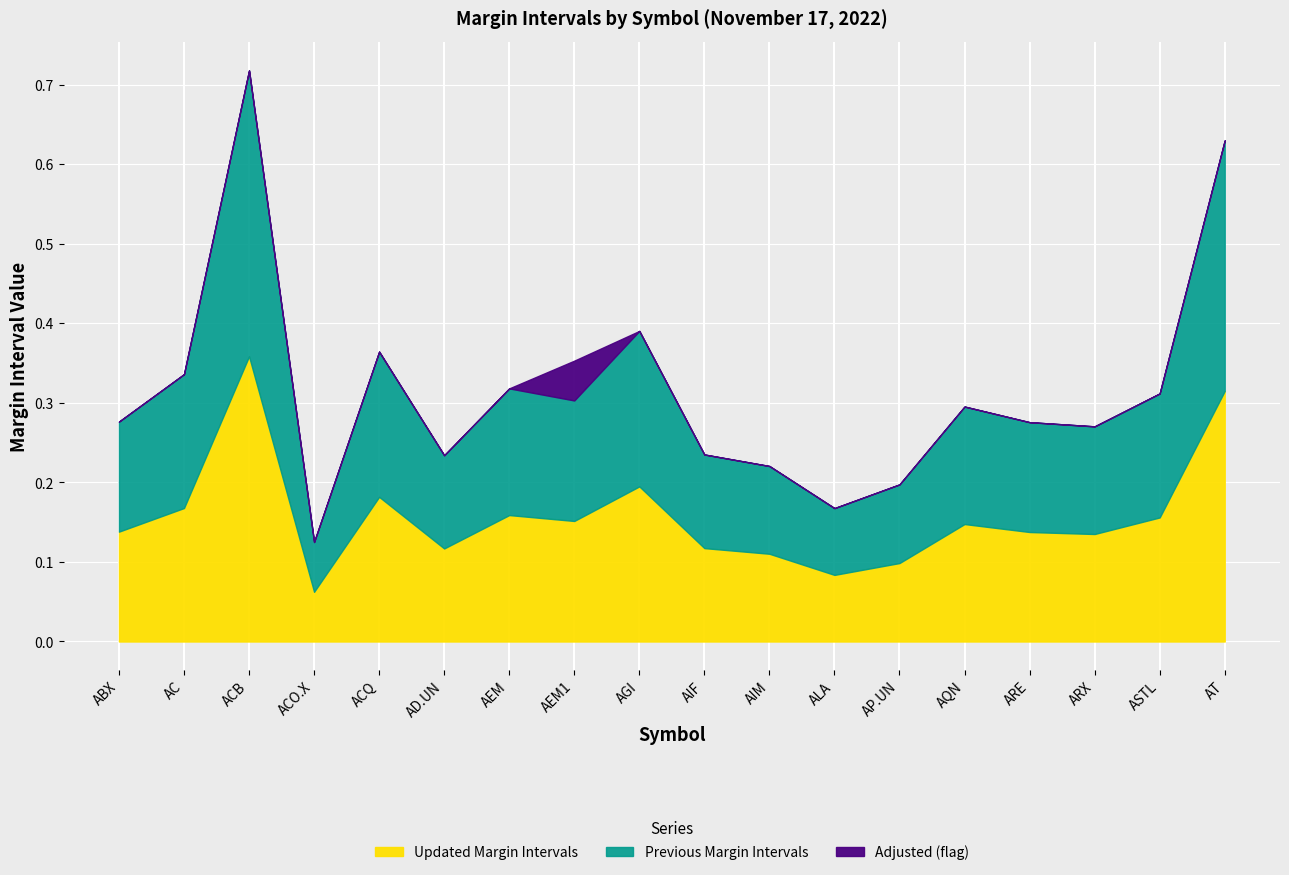

Between which two adjacent categories do Updated Margin Intervals and Adjusted first intersect?

AEM and AEM1